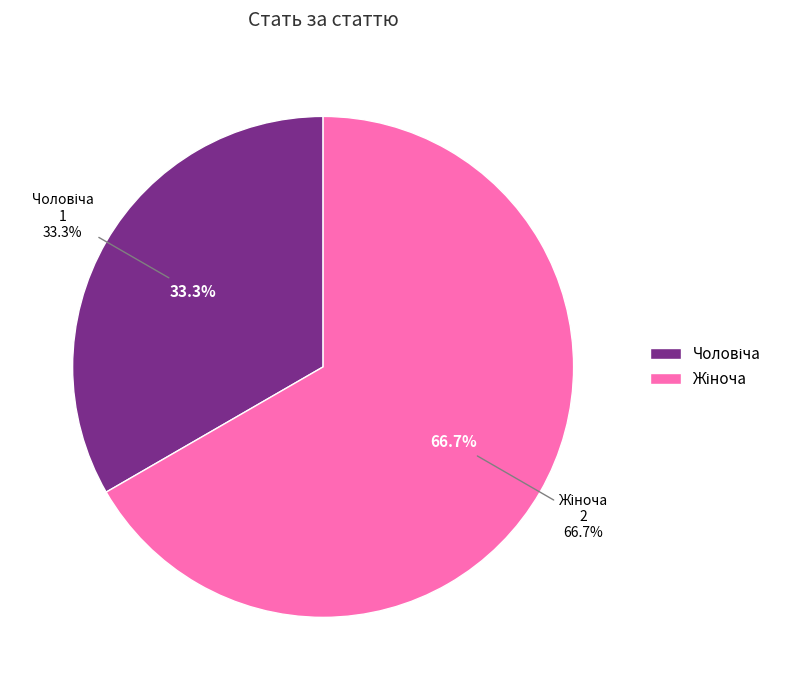

Is the sum of Чоловіча and Жіноча greater than half?

Yes